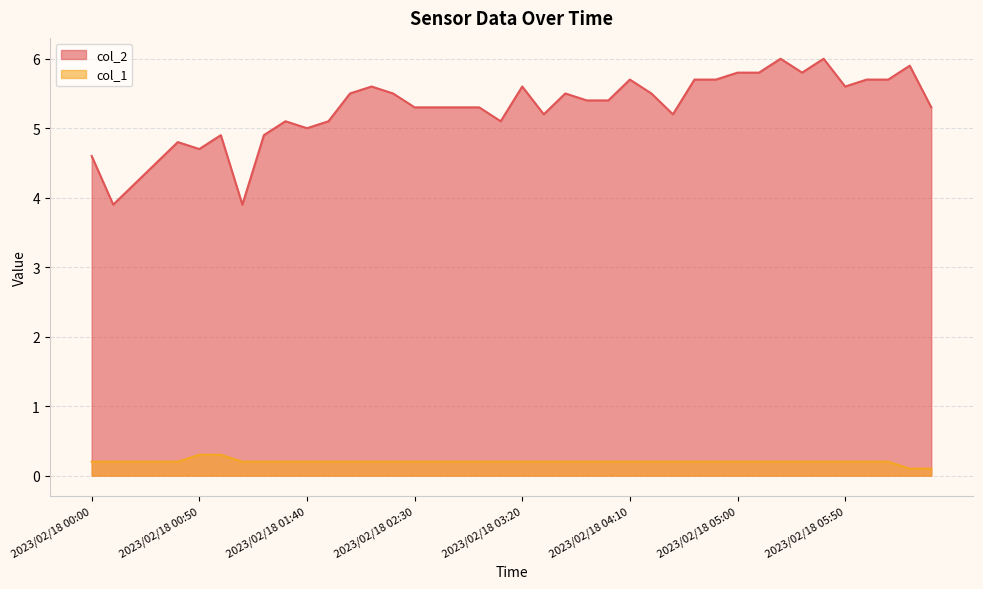

Rank the series by their maximum value, from lowest to highest.

col_1, col_2